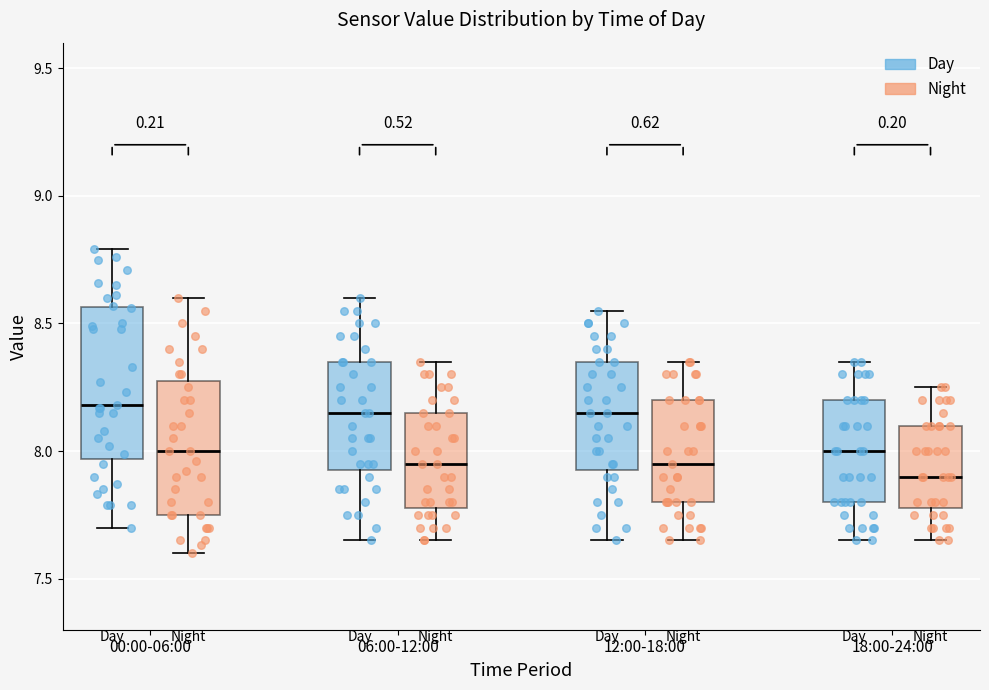

Reading left to right, read every box against the y-axis: the position of its median line, the range the box covers, and the ends of its whiskers. The values are not printed on the chart, so give them approximately, as read against the axis.

00:00-06:00 (Day): median 8.20, box 7.95 to 8.55, whiskers 7.70 to 8.80
00:00-06:00 (Night): median 8.00, box 7.75 to 8.30, whiskers 7.60 to 8.60
06:00-12:00 (Day): median 8.15, box 7.95 to 8.35, whiskers 7.65 to 8.60
06:00-12:00 (Night): median 7.95, box 7.80 to 8.15, whiskers 7.65 to 8.35
12:00-18:00 (Day): median 8.15, box 7.95 to 8.35, whiskers 7.65 to 8.55
12:00-18:00 (Night): median 7.95, box 7.80 to 8.20, whiskers 7.65 to 8.35
18:00-24:00 (Day): median 8.00, box 7.80 to 8.20, whiskers 7.65 to 8.35
18:00-24:00 (Night): median 7.90, box 7.80 to 8.10, whiskers 7.65 to 8.25